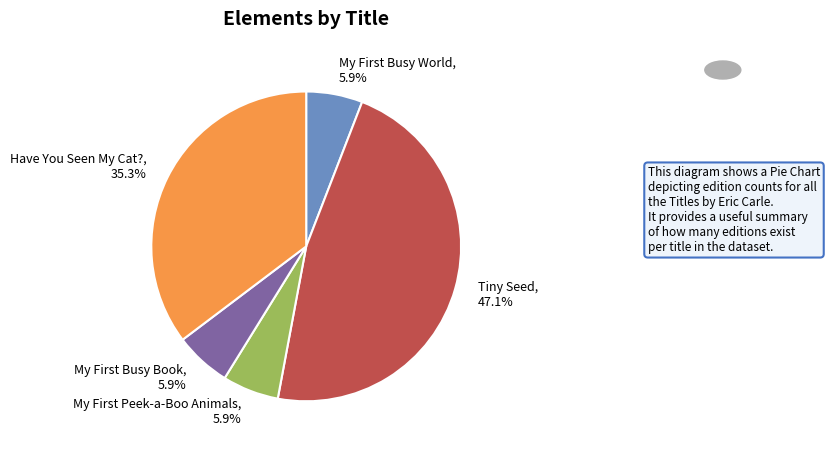

What percentage is the Have You Seen My Cat? slice, to the nearest percent?

35%